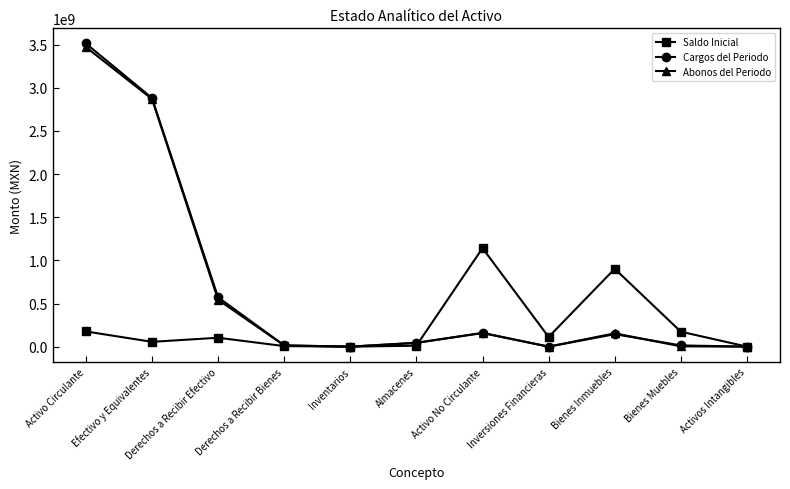

True or false: Abonos del Periodo has more than 1 interior local peaks.

True